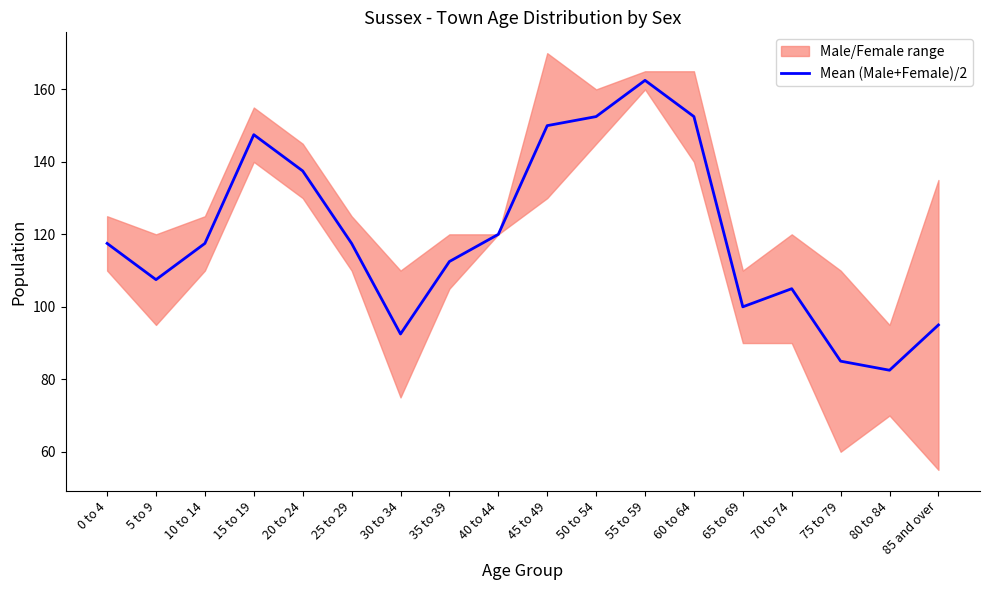

What is the greatest value displayed?

162.5